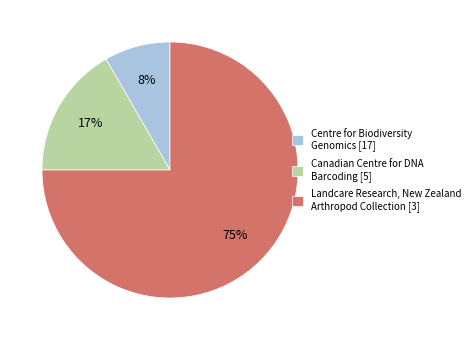

To the nearest percent, what is the average slice percentage?

33%